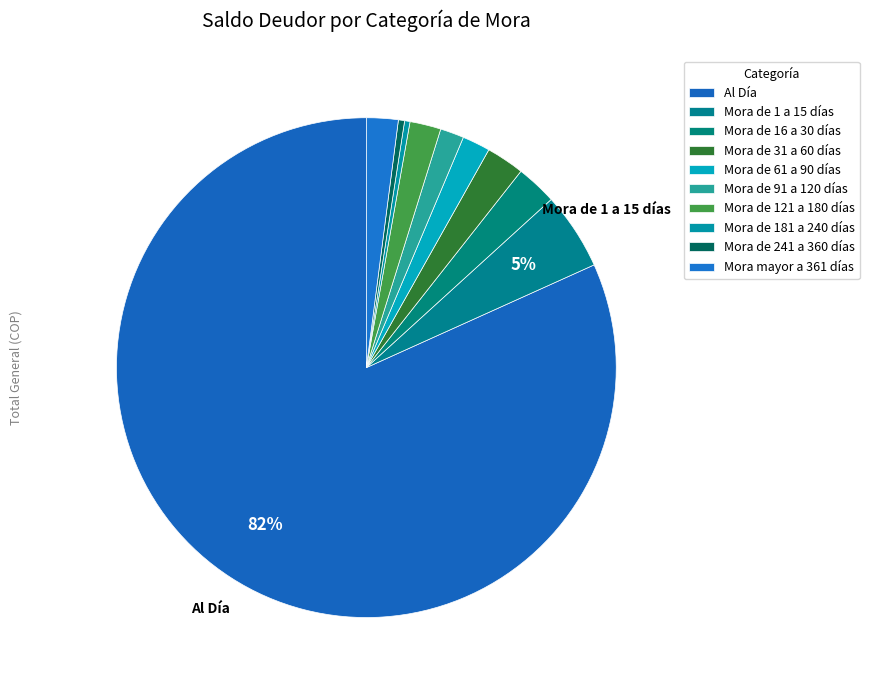

To the nearest percent, what is the difference between the largest and smallest slice percentages?

81%